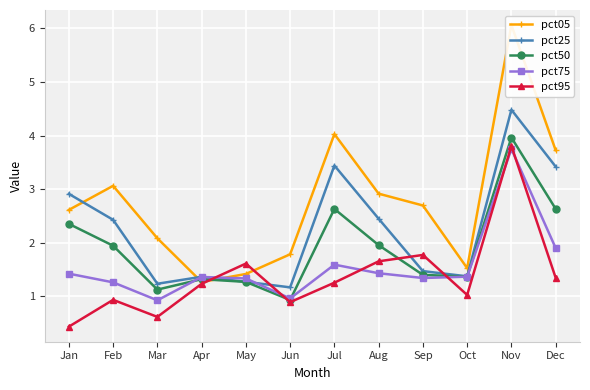

How many values in the pct75 series exceed 1?

10